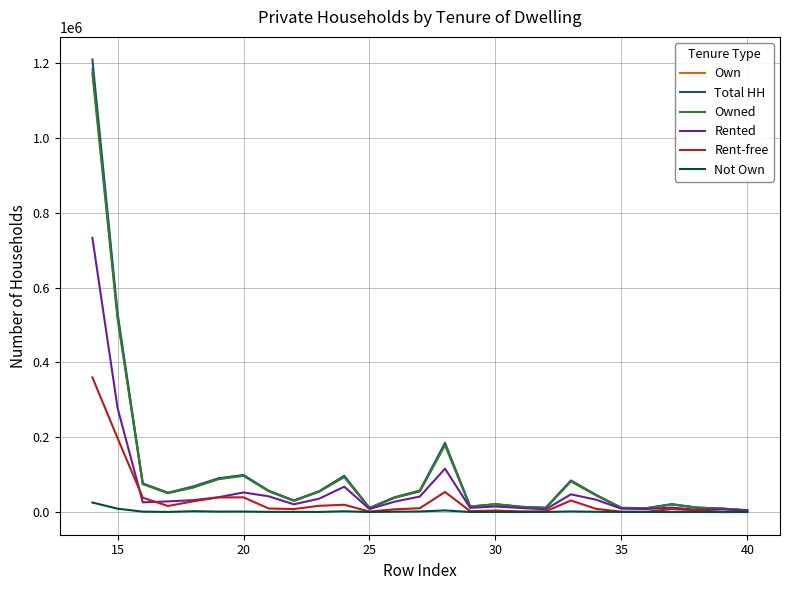

Which series has the largest range (max minus min)?

Total HH